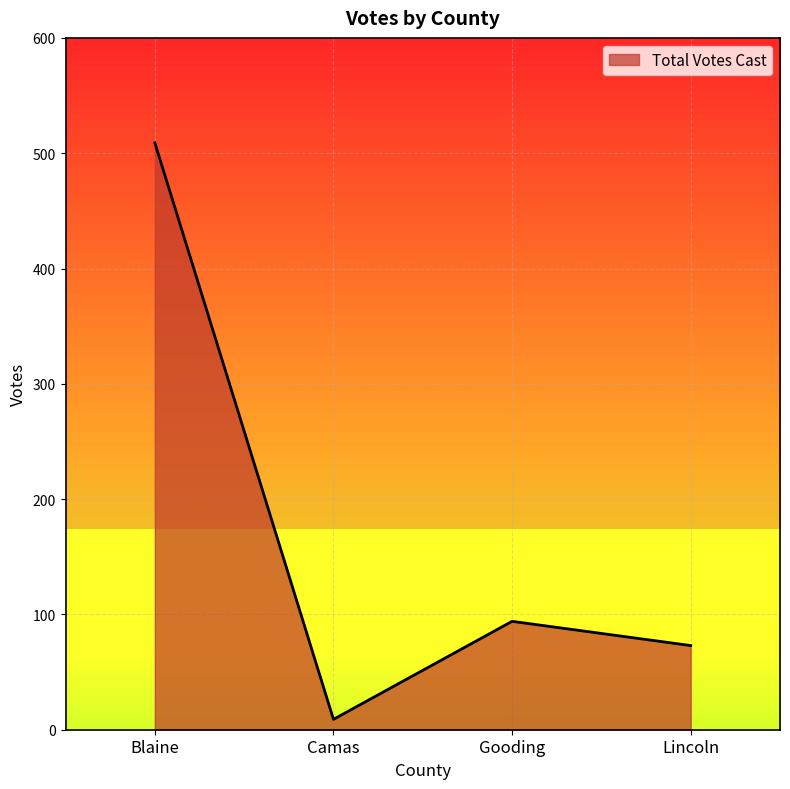

List the labels in order of value, smallest first.

Camas, Lincoln, Gooding, Blaine